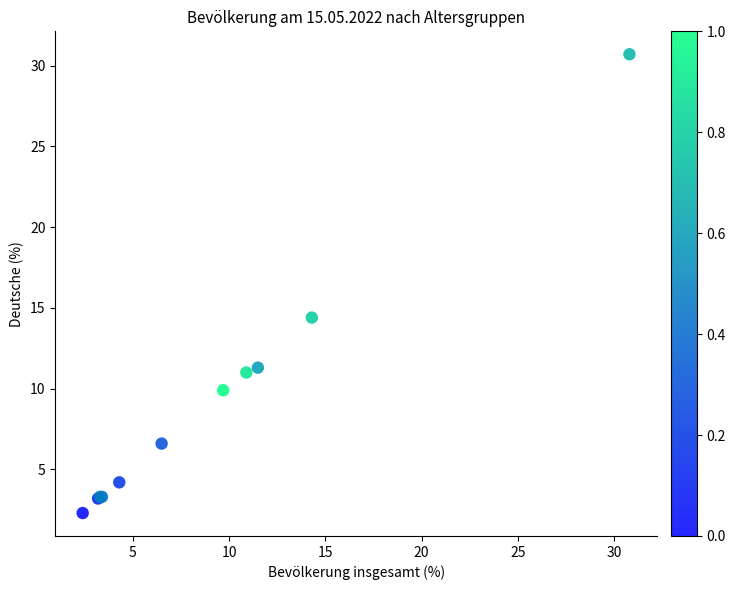

What Y value in the scatter plot is closest to 16?

14.4